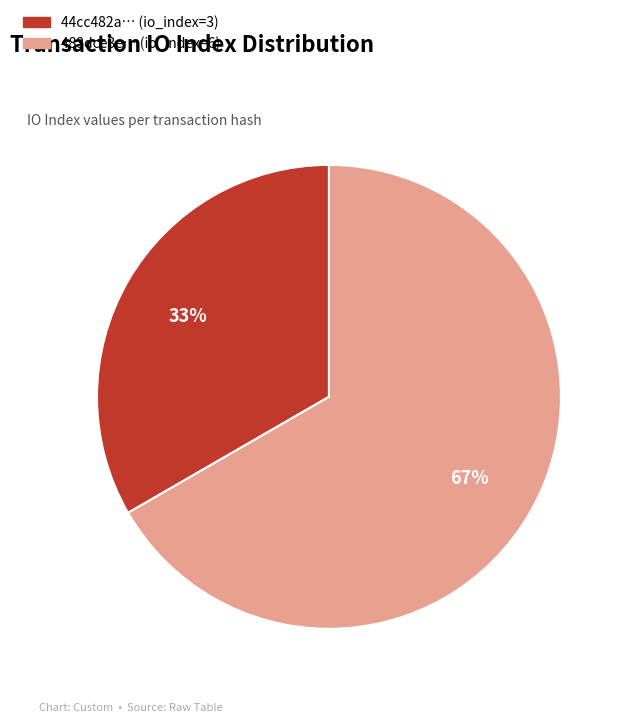

Is there any slice that represents more than half of the pie?

Yes